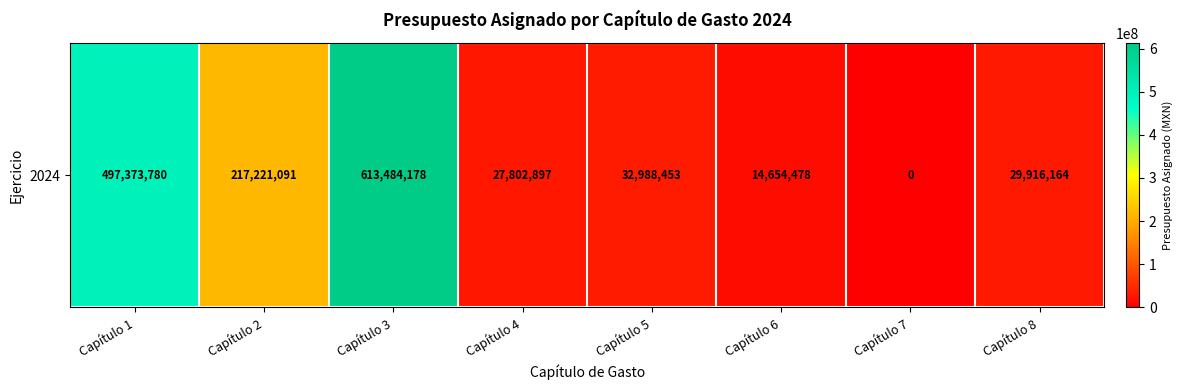

What is the change in value from Capítulo 4 to Capítulo 6?

-13148419